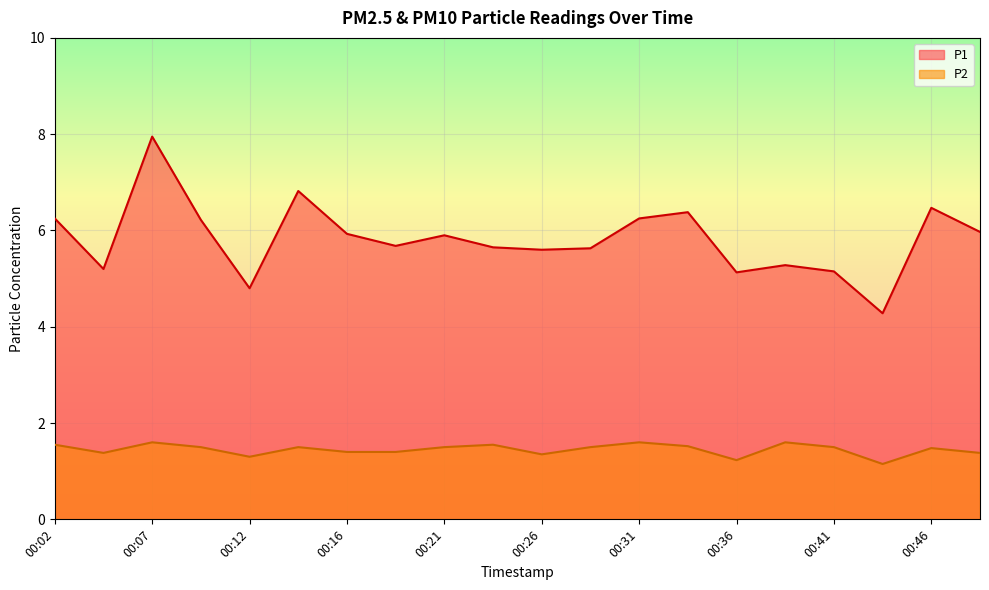

Which has a higher value, 00:04 or 00:14?

00:14